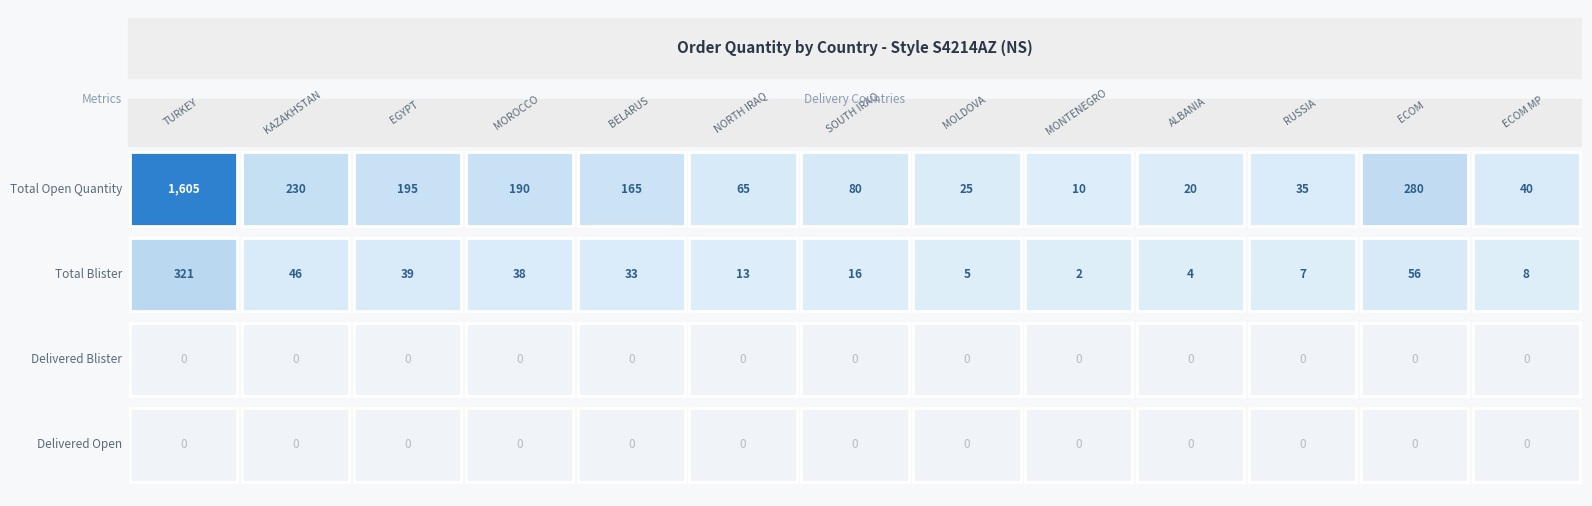

Reading left to right, what are all the values shown in this chart?

total_quantity: total_quantity=1605	total_blister=230	delivered_blister=195	delivered_open=190	4=165	5=65	6=80	7=25	8=10	9=20	10=35	11=280	12=40
total_blister: total_quantity=321	total_blister=46	delivered_blister=39	delivered_open=38	4=33	5=13	6=16	7=5	8=2	9=4	10=7	11=56	12=8
delivered_blister: total_quantity=0	total_blister=0	delivered_blister=0	delivered_open=0	4=0	5=0	6=0	7=0	8=0	9=0	10=0	11=0	12=0
delivered_open: total_quantity=0	total_blister=0	delivered_blister=0	delivered_open=0	4=0	5=0	6=0	7=0	8=0	9=0	10=0	11=0	12=0